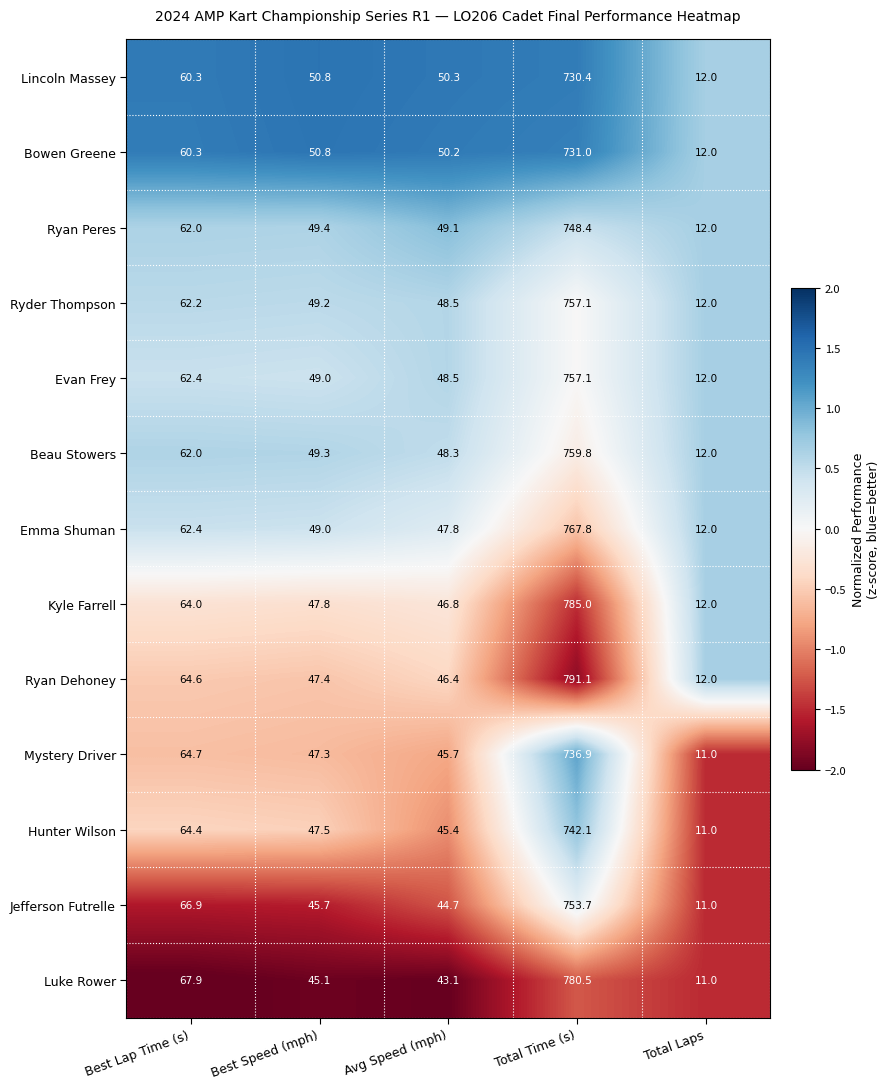

What value does the Kyle Farrell series have at Best Lap Time (s)?

64.0